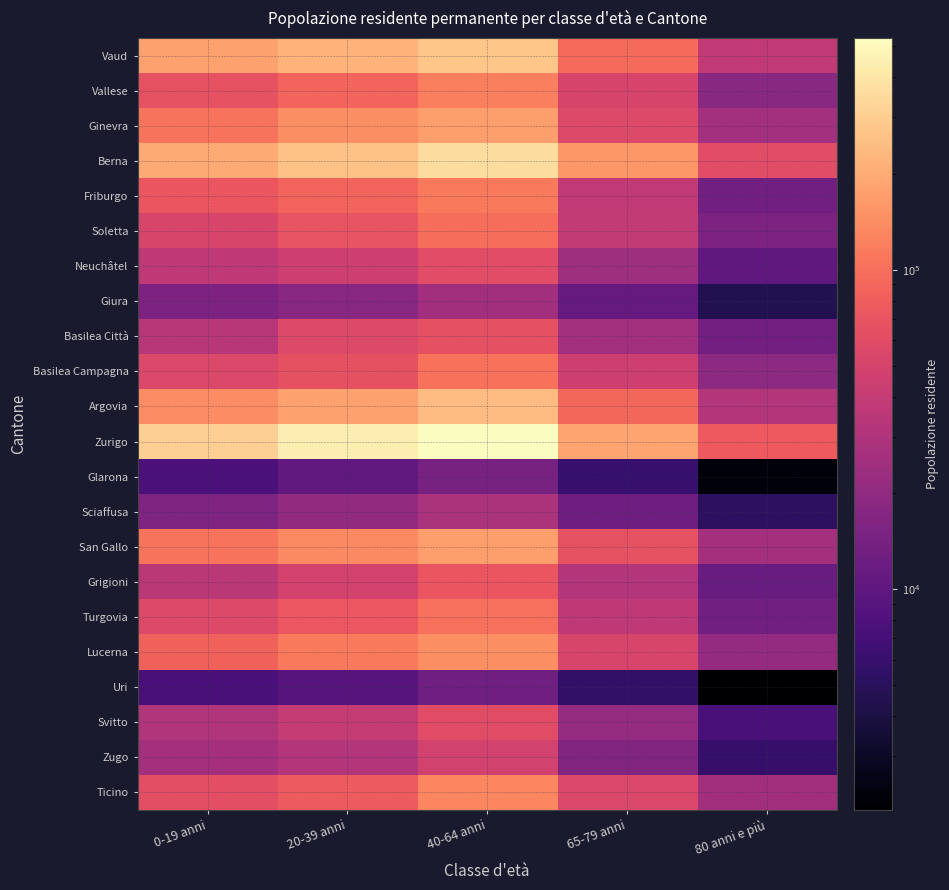

Count the number of categories in the chart.

5